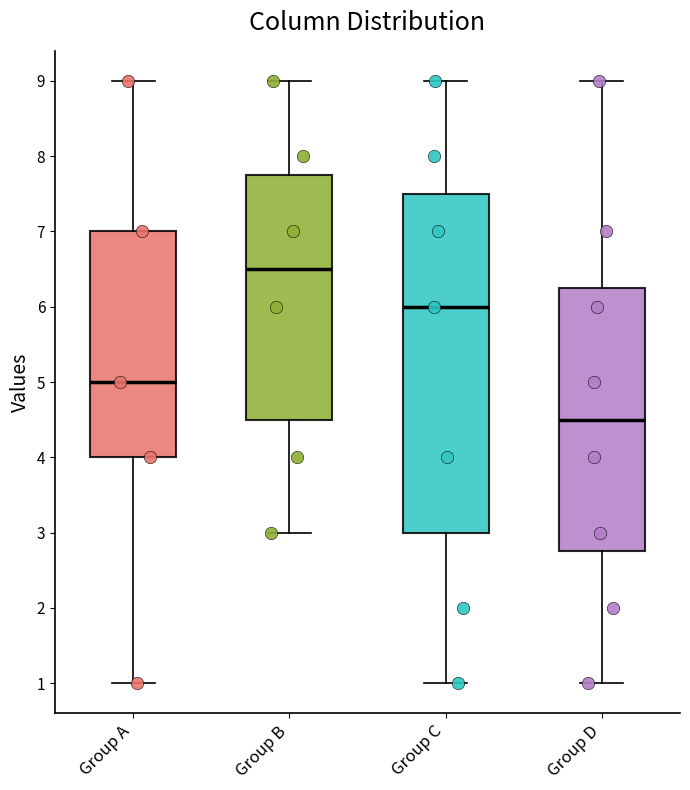

Which box is the tallest, from its lower edge to its upper edge?

Group C